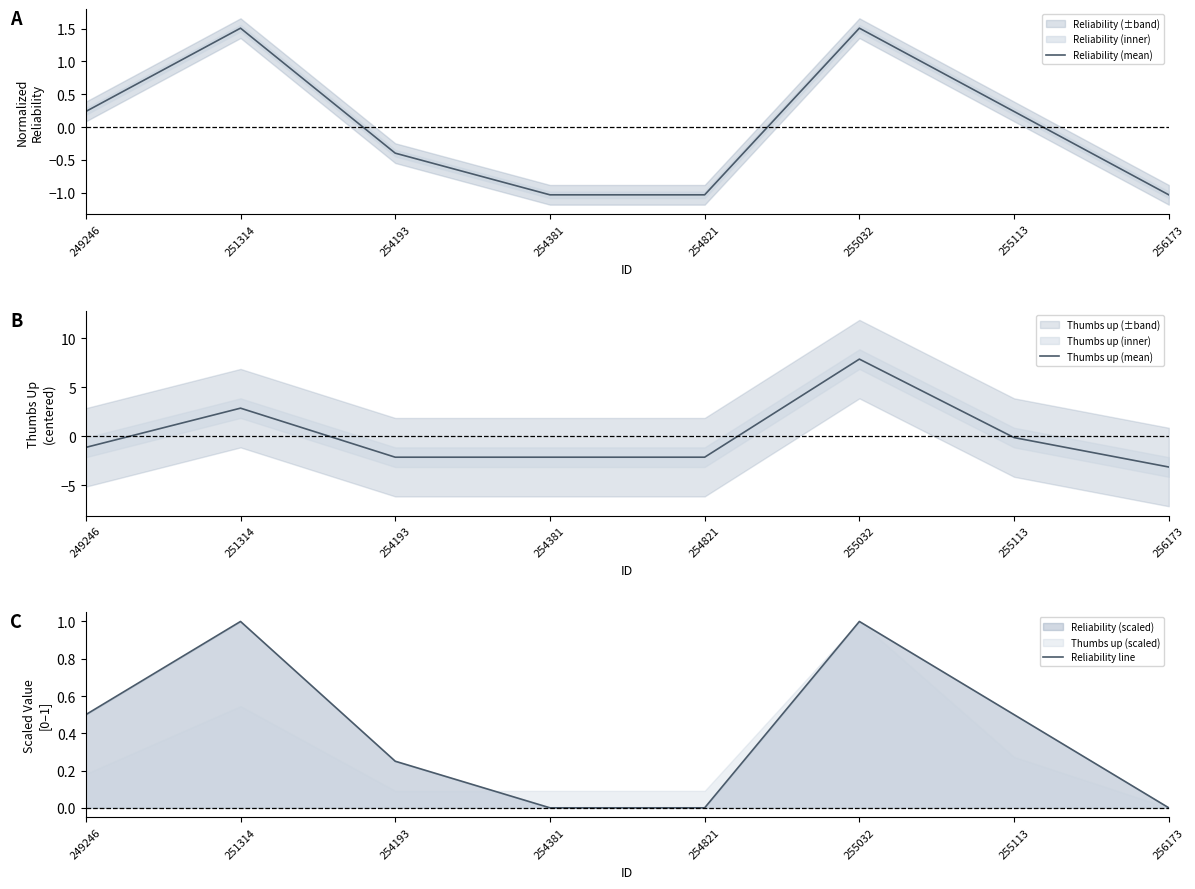

At which category does Reliability line reach its first local peak?

251314